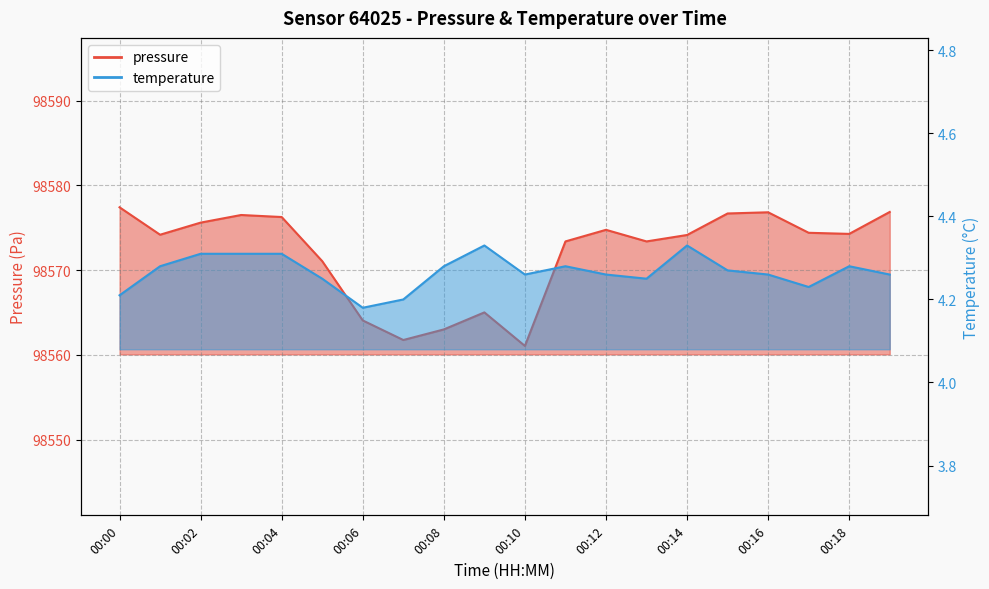

Rank the series by their average value, from lowest to highest.

temperature, pressure